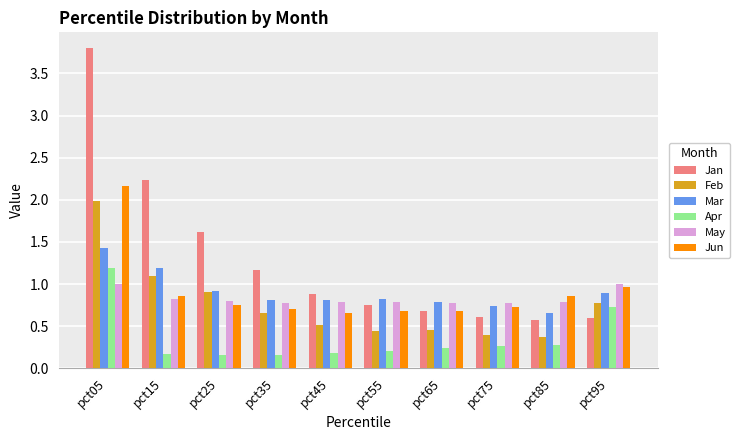

List the series in order of their peak value, lowest first.

May, Apr, Mar, Feb, Jun, Jan